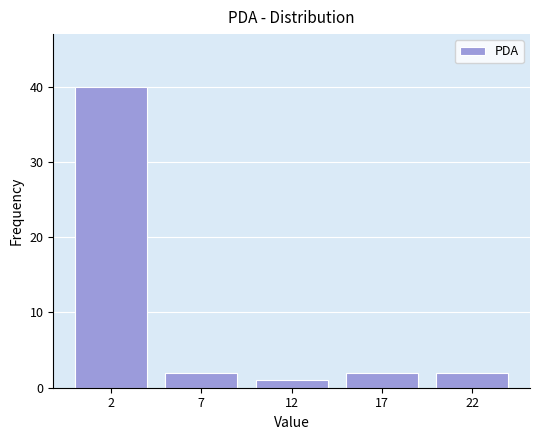

Reading left to right, transcribe all the data shown in this chart.

40	2	1	2	2